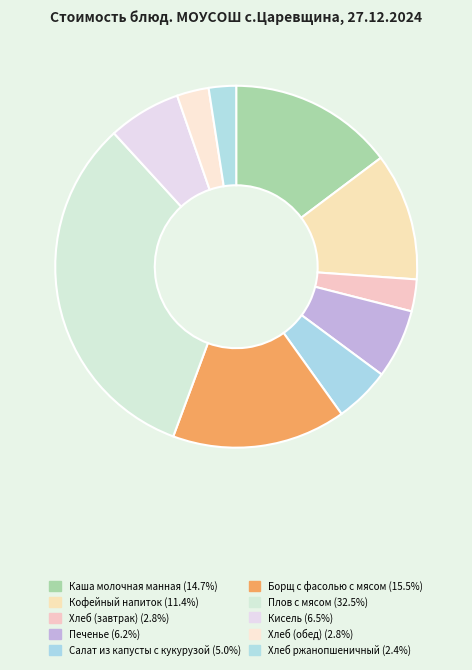

To the nearest percent, what portion does Кофейный напиток represent?

11%